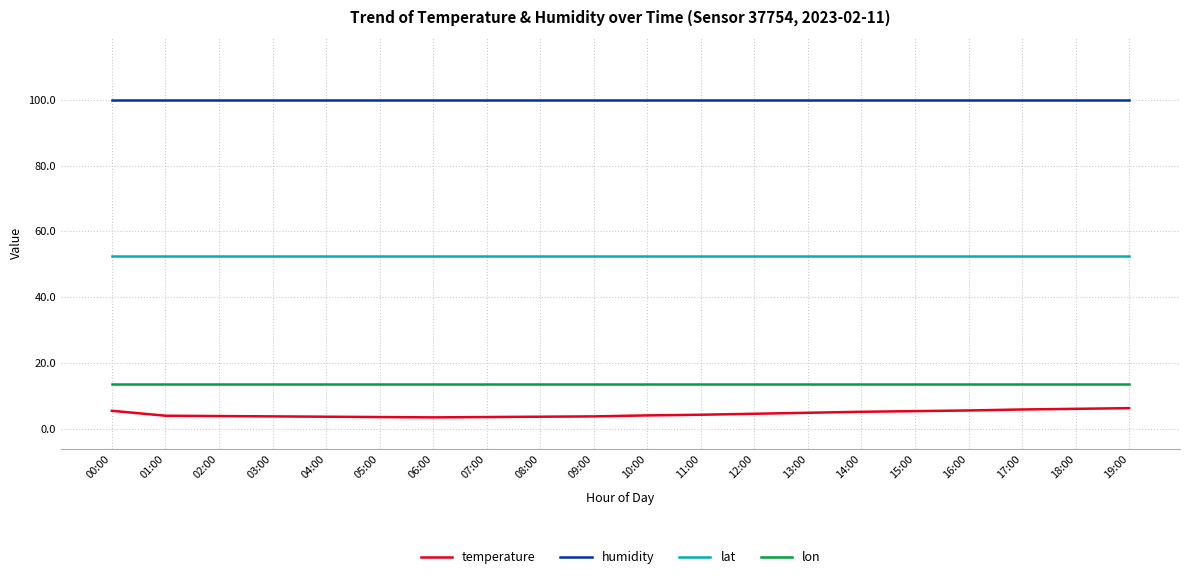

Which series has the largest total across all categories?

humidity